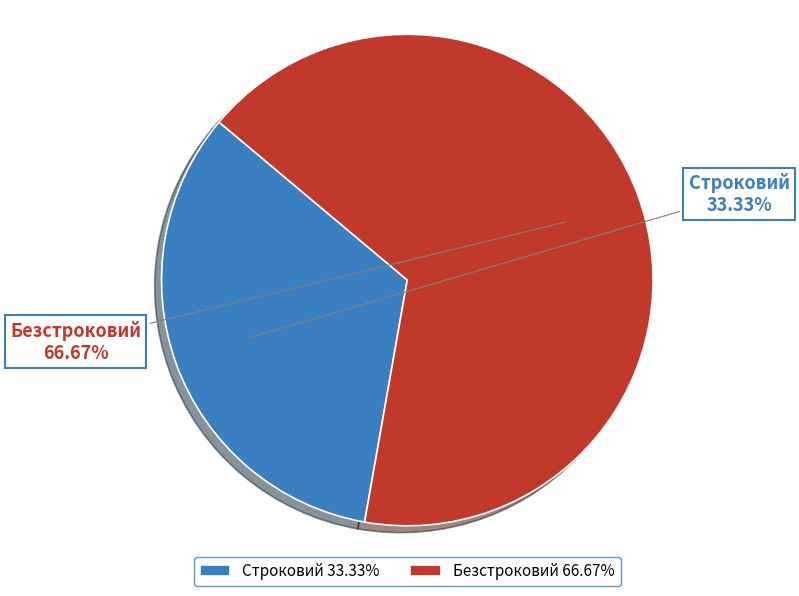

How much of the chart is everything except Строковий?

66.7%